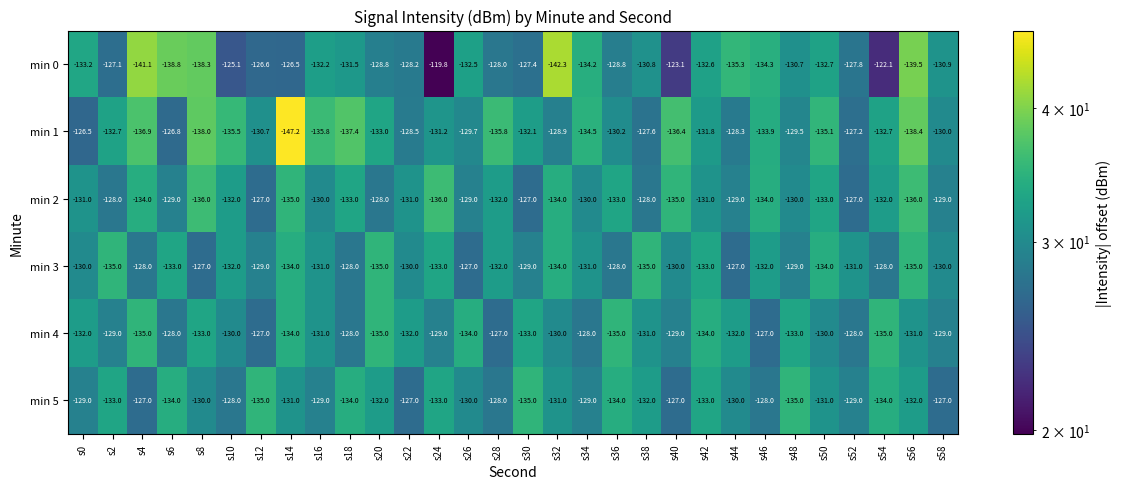

At which category is the sum across all series the highest?

s52